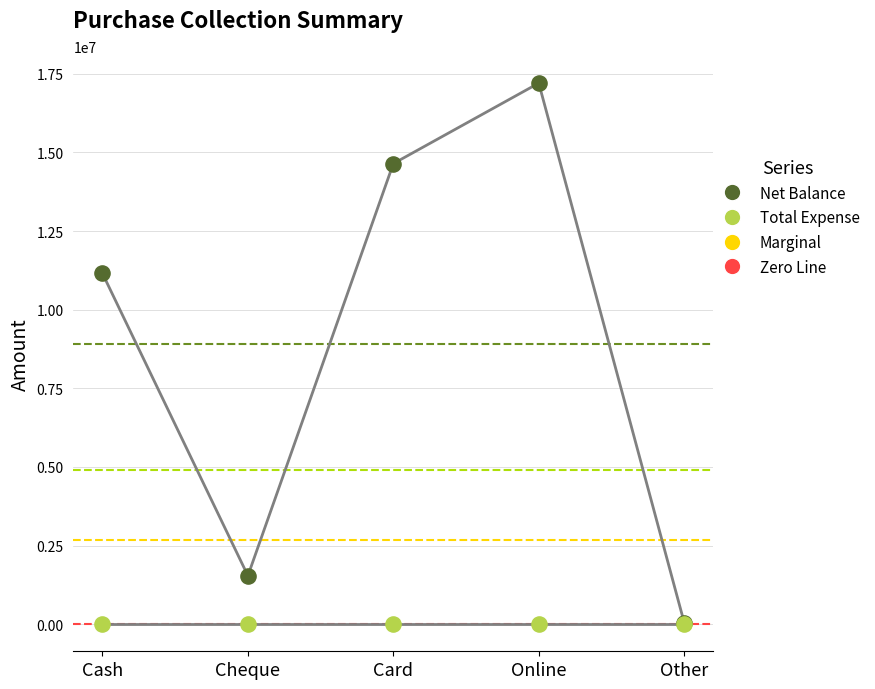

In the Net Balance series, what Y value is closest to 8629566?

11151343